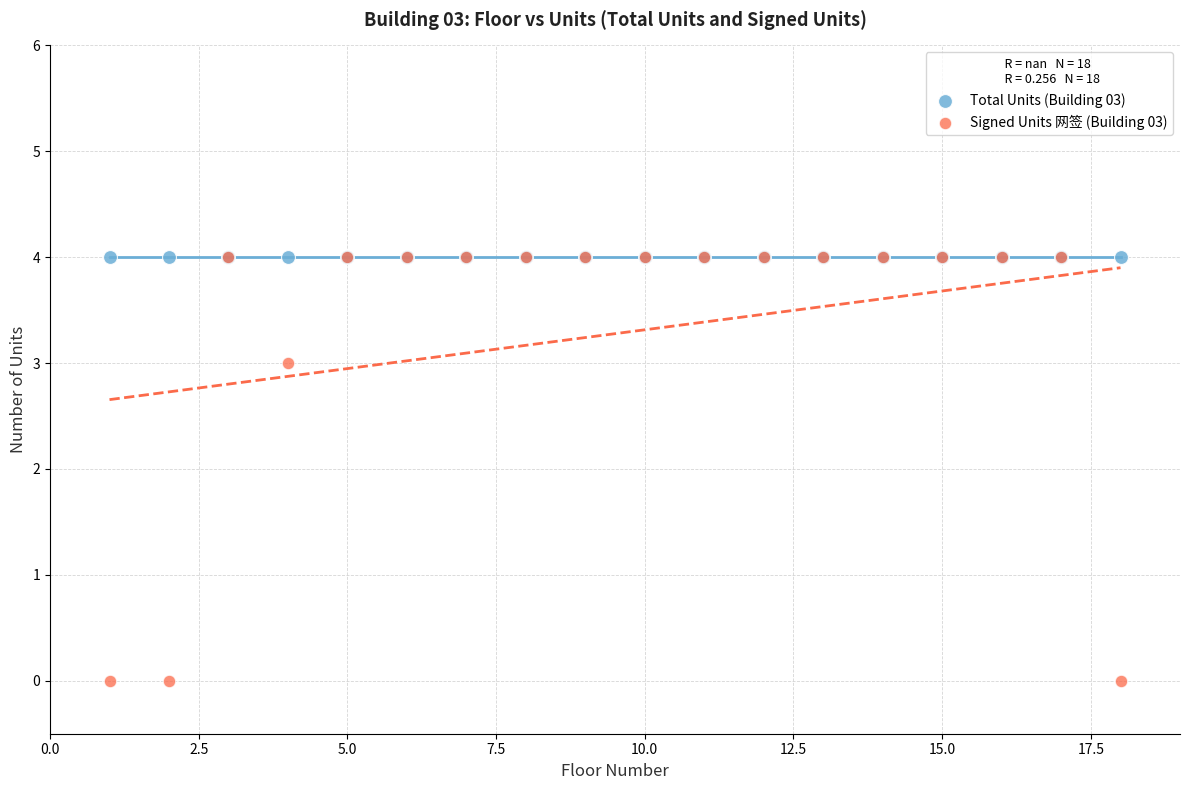

Across all series, what Y value is closest to 2?

3